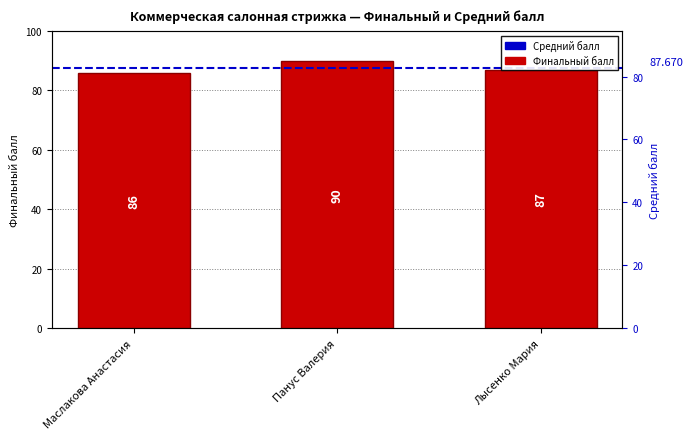

What is the value of the 2nd bar from the left?

90